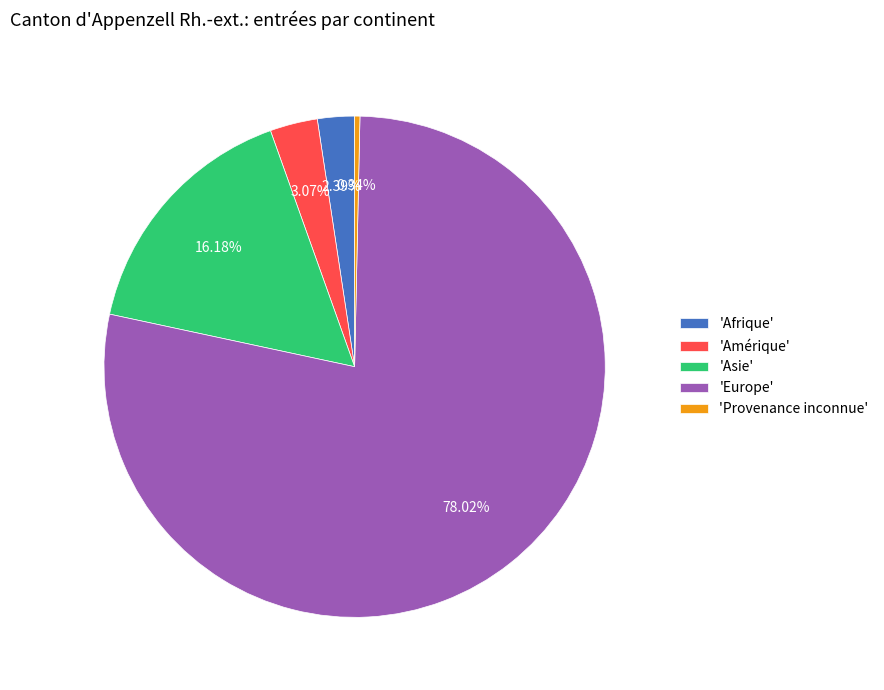

Which slice is the smallest?

'Provenance inconnue'